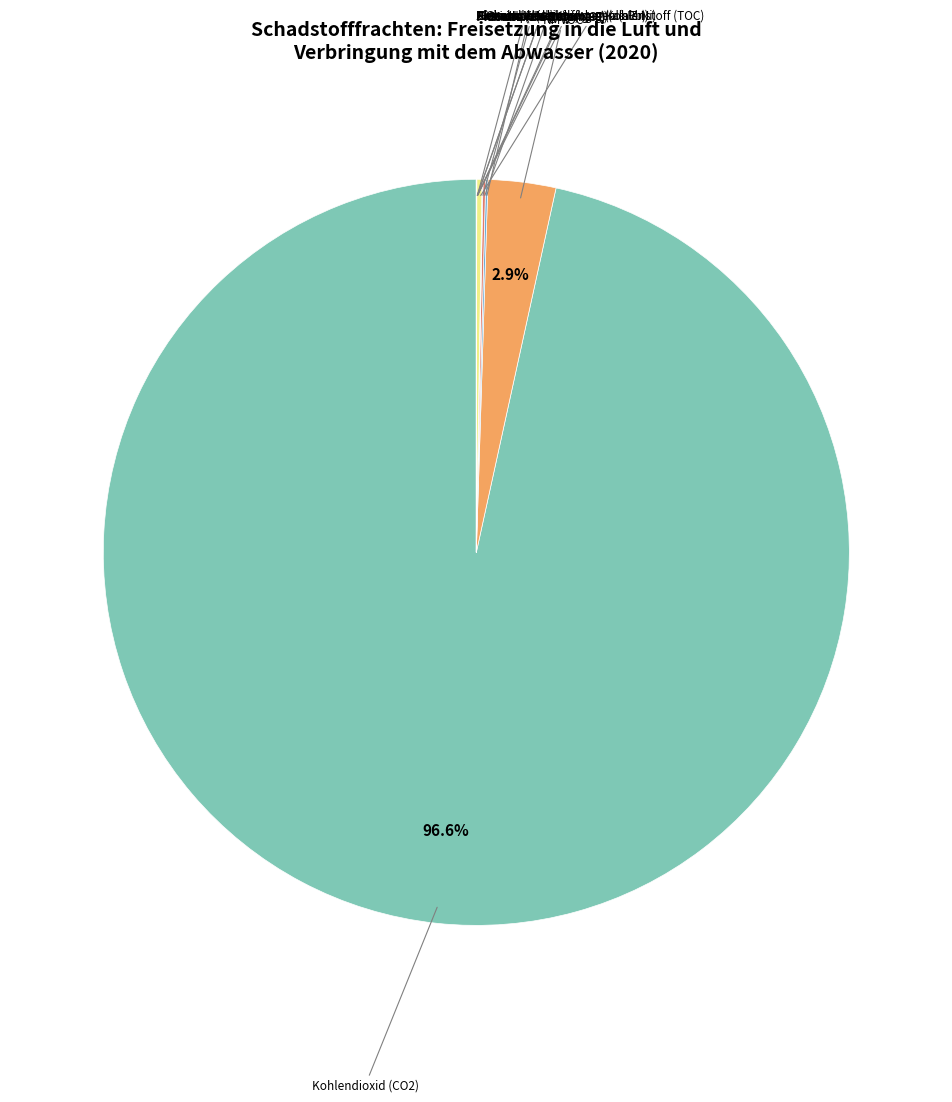

What is the majority slice?

Kohlendioxid (CO2)